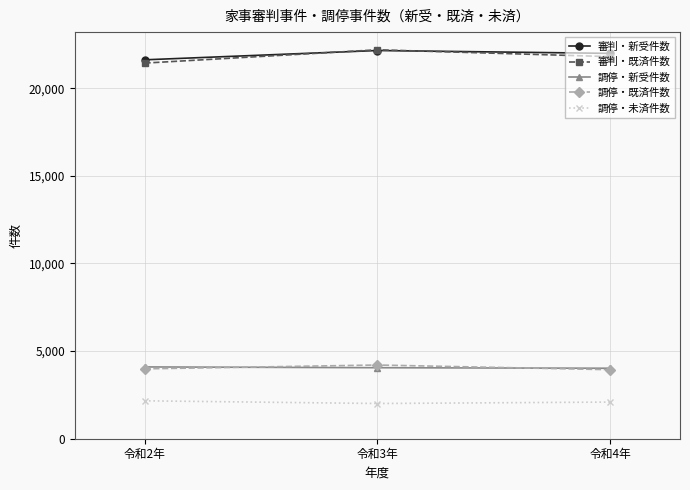

What is the minimum value for 調停・既済件数?

3938